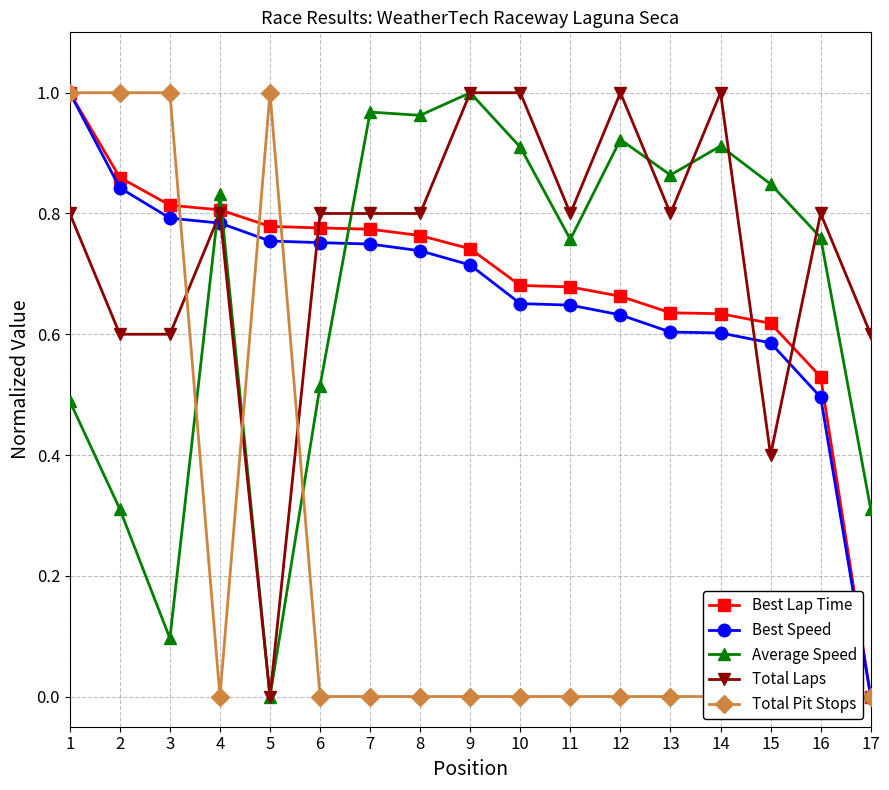

True or false: Total Laps and Best Speed intersect in this chart.

True